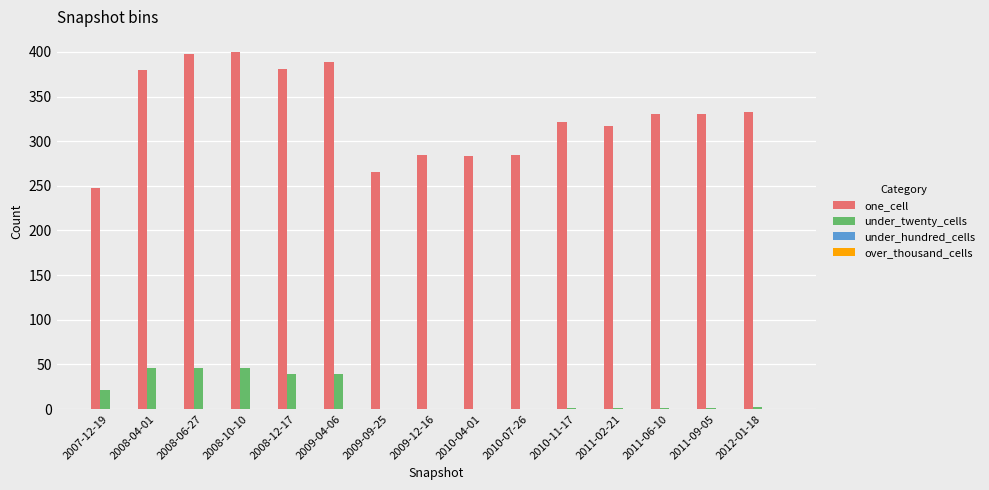

Between 2008-10-10 and 2010-04-01, which series saw the biggest shift?

one_cell